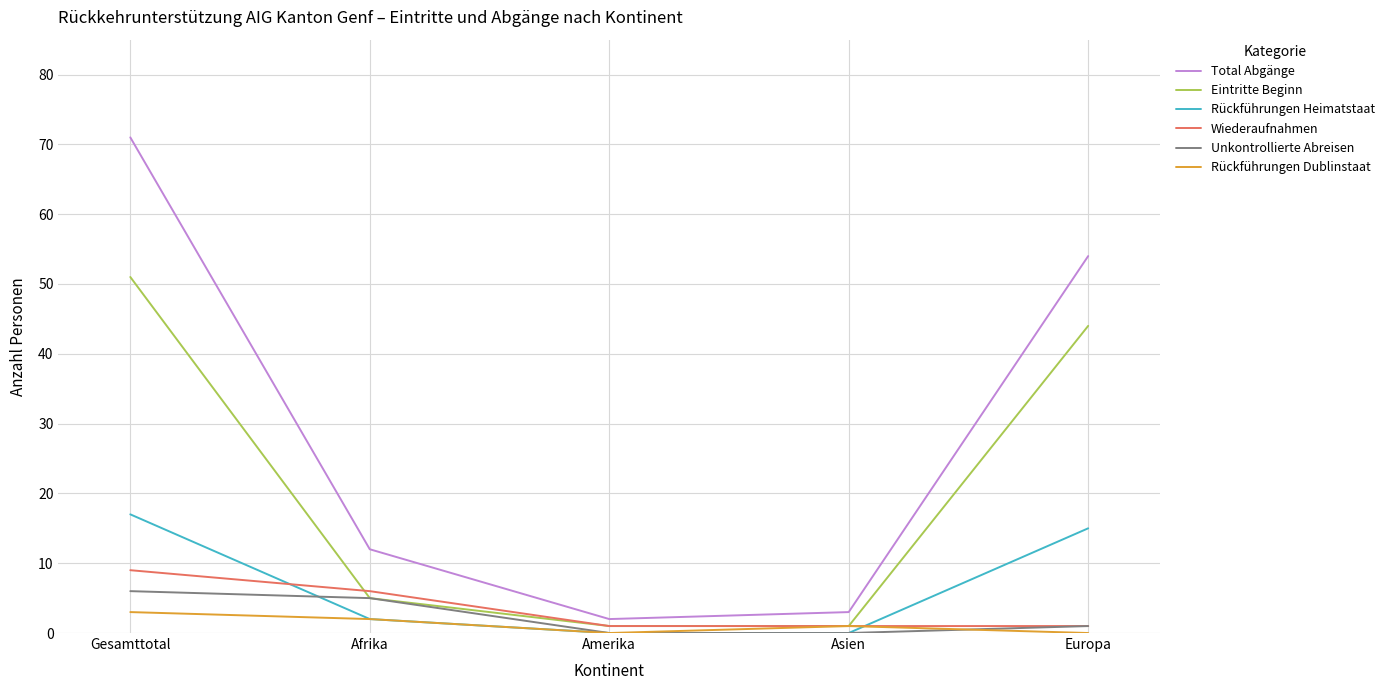

How many categories are shown in the chart?

5